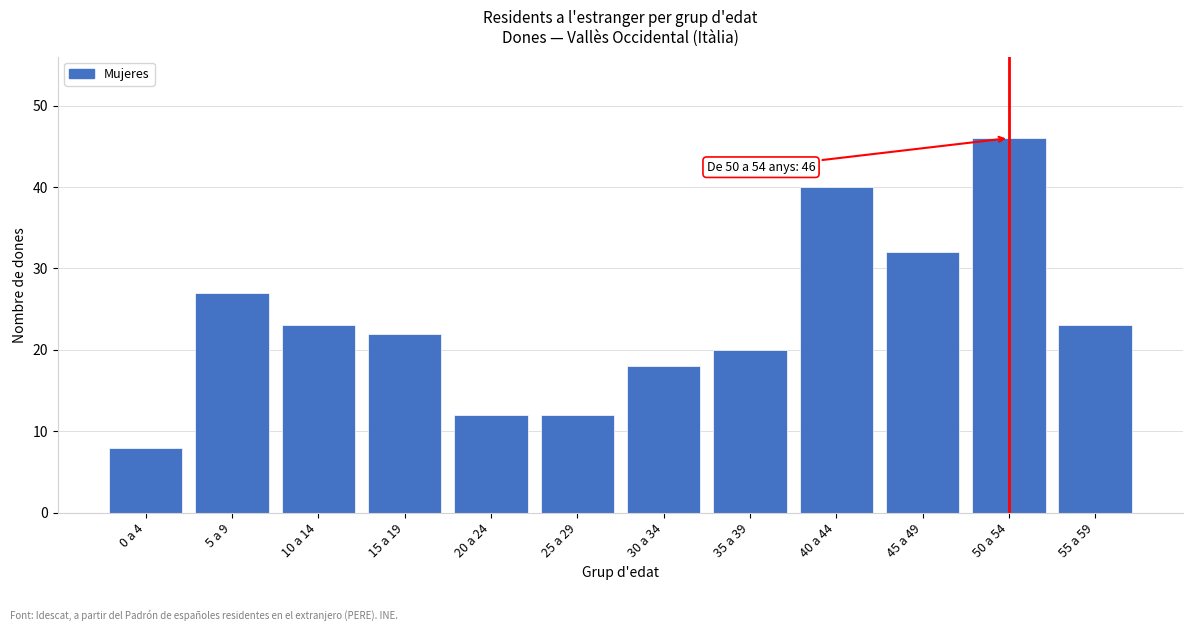

Reading left to right, extract all data points from this chart.

8	27	23	22	12	12	18	20	40	32	46	23